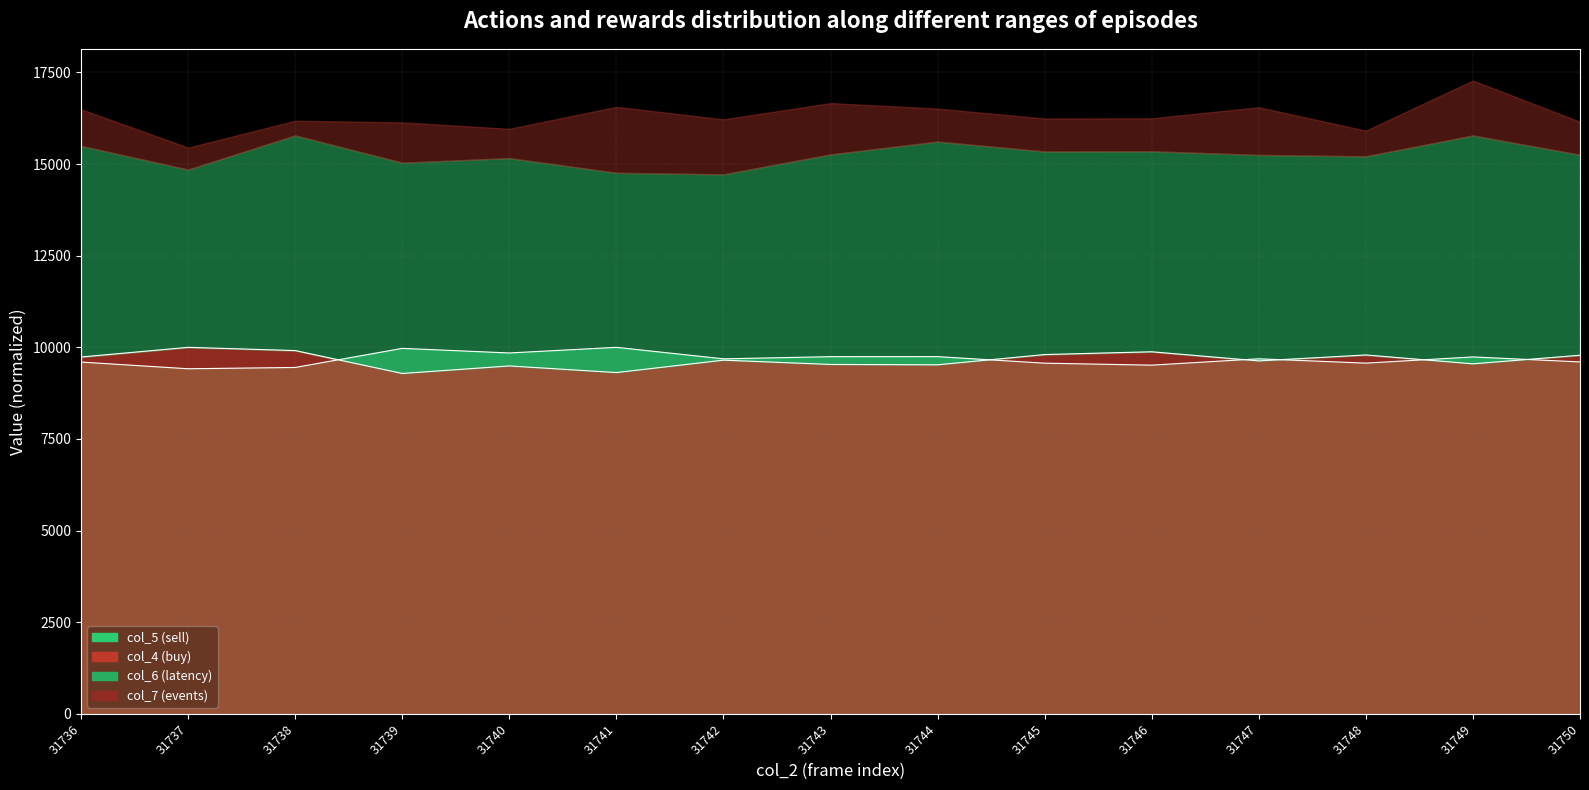

At how many categories does at least one series exceed 9794?

7